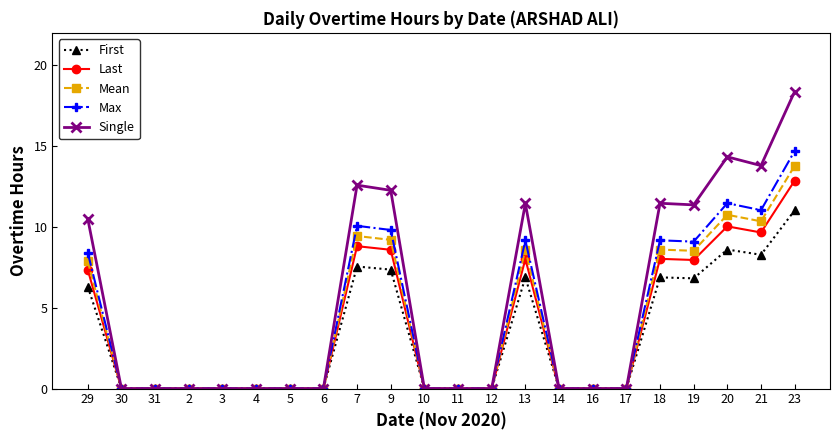

True or false: Mean has more than 1 interior local peaks.

True